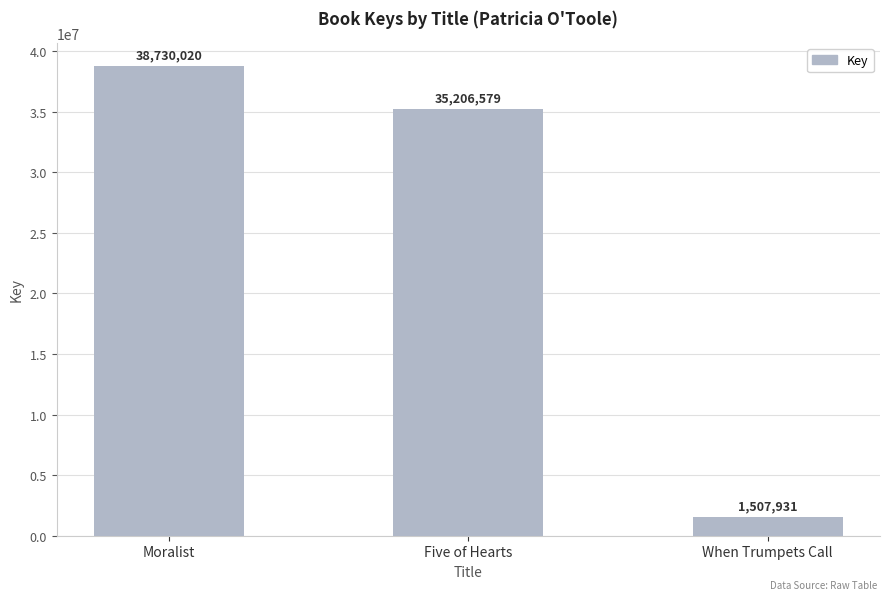

List the labels in order of value, smallest first.

When Trumpets Call, Five of Hearts, Moralist